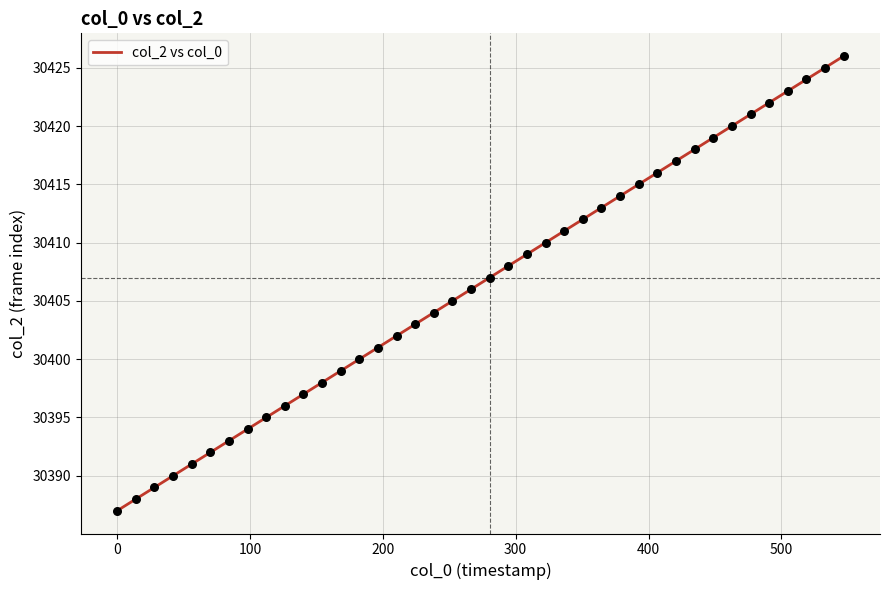

What is the difference between the maximum and minimum values?

39